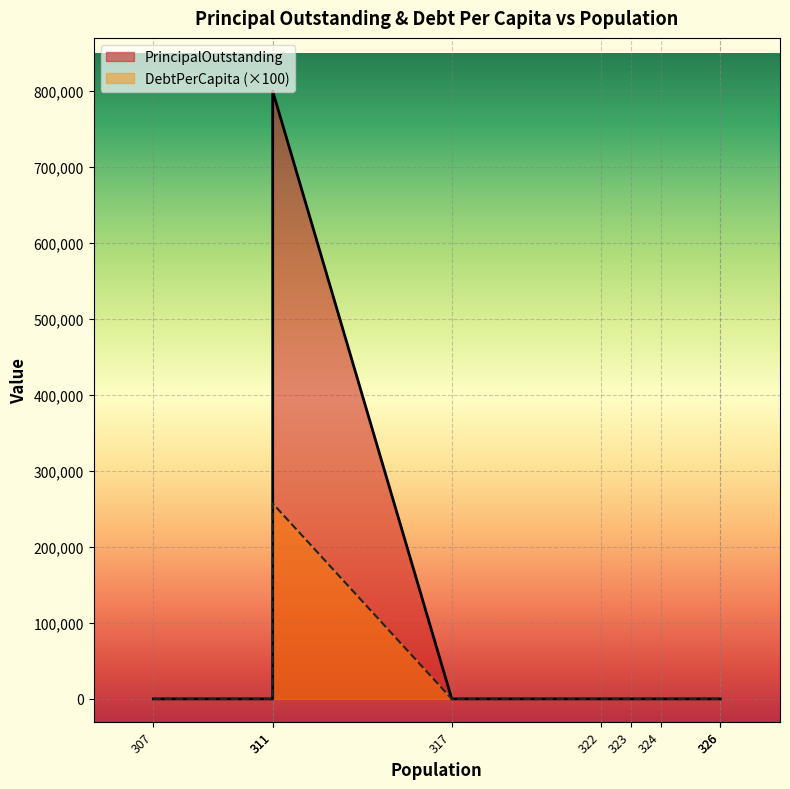

List the series in order of their peak value, lowest first.

DebtPerCapita, PrincipalOutstanding